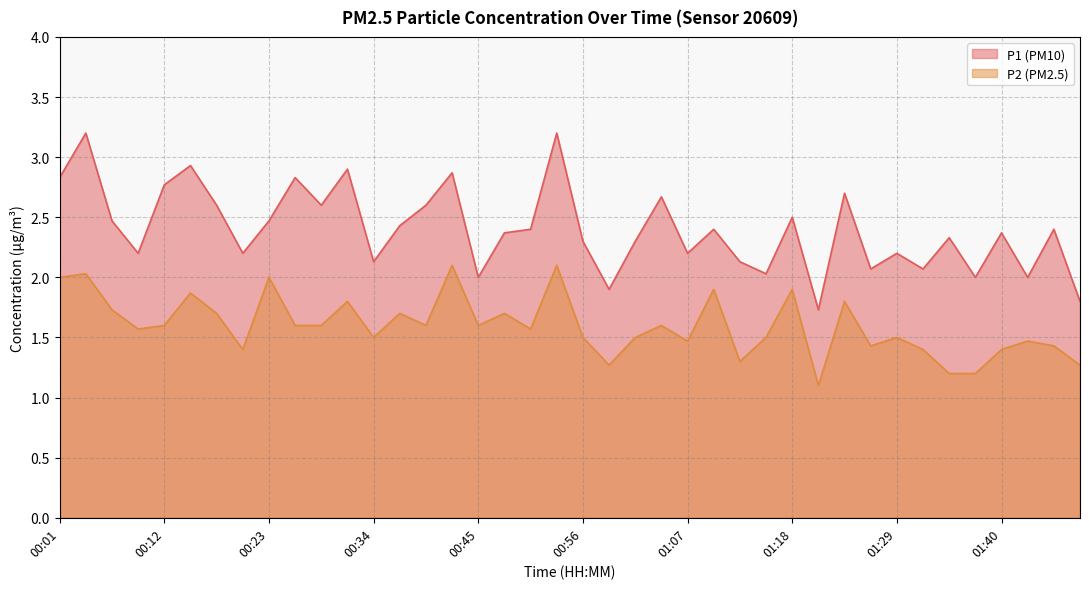

What position from the left is 01:31?

34